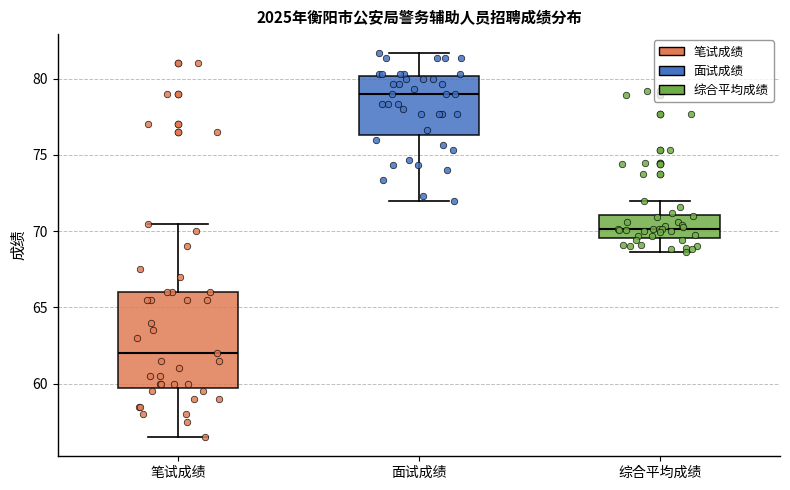

Which box's median line is the lowest?

笔试成绩